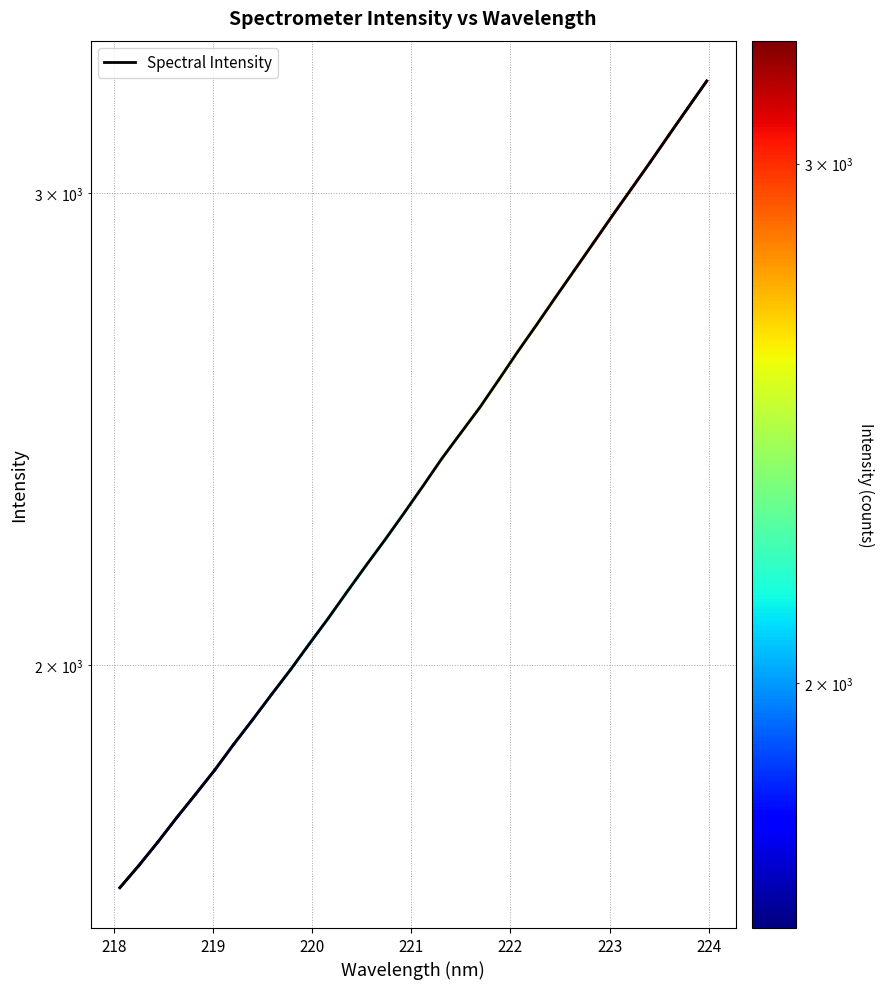

What is the label of the 6th point from the left?

222